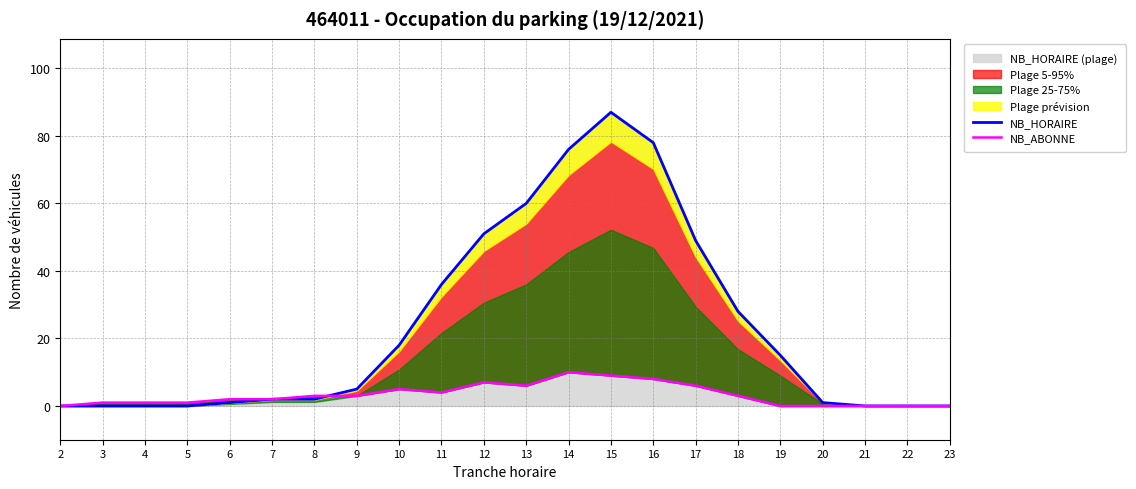

How many interior local peaks does the NB_ABONNE series have?

3